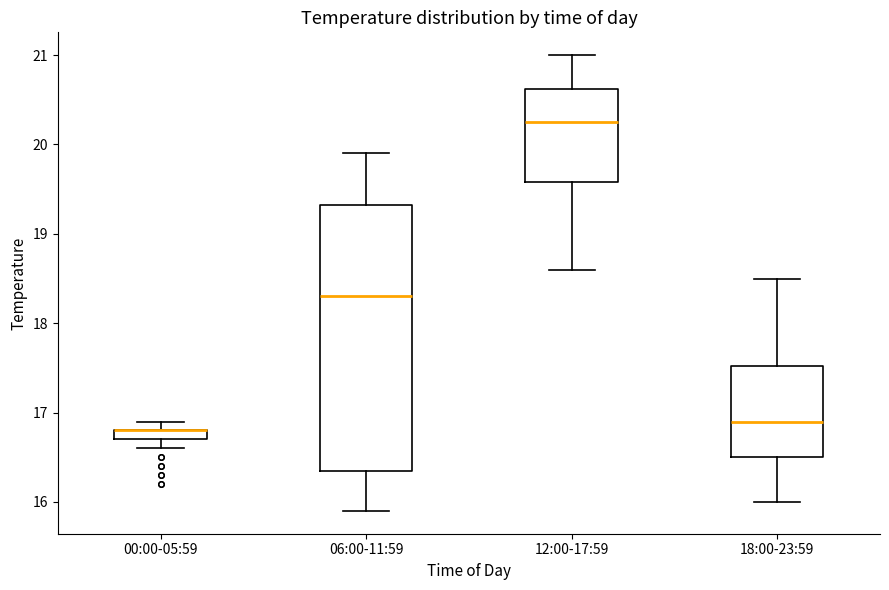

Comparing the boxes themselves (not the whiskers), which one is the tallest?

06:00-11:59